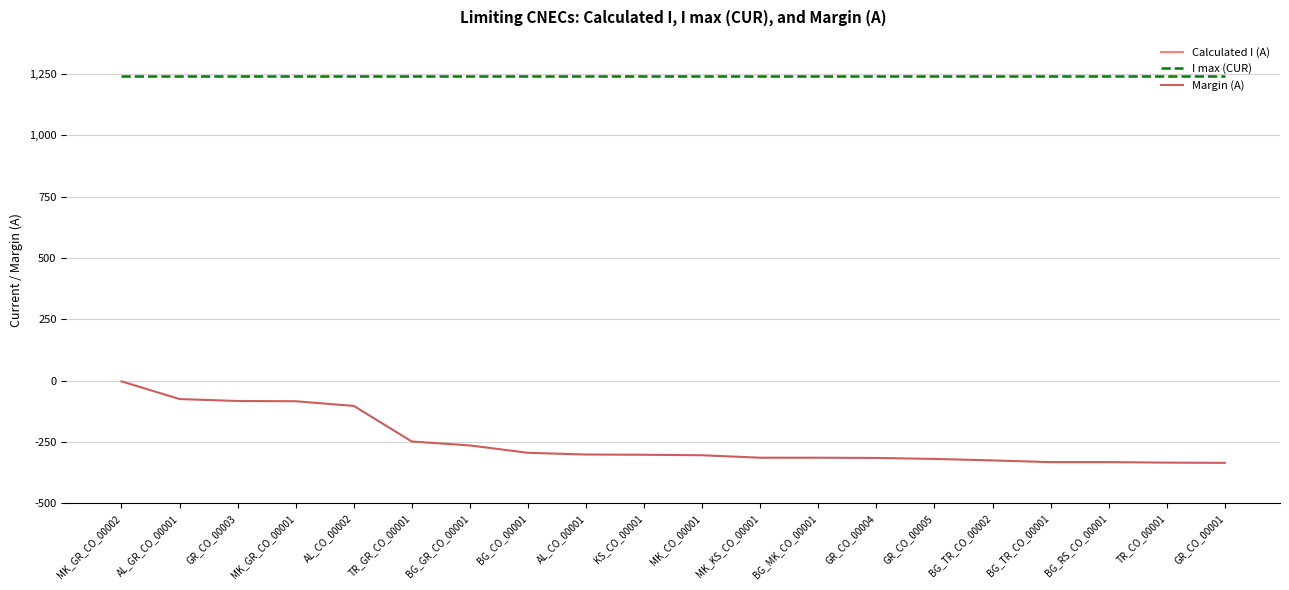

Rank the categories by I max (CUR) value from highest to lowest.

MK_GR_CO_00002, AL_GR_CO_00001, GR_CO_00003, MK_GR_CO_00001, AL_CO_00002, TR_GR_CO_00001, BG_GR_CO_00001, BG_CO_00001, AL_CO_00001, KS_CO_00001, MK_CO_00001, MK_KS_CO_00001, BG_MK_CO_00001, GR_CO_00004, GR_CO_00005, BG_TR_CO_00002, BG_TR_CO_00001, BG_RS_CO_00001, TR_CO_00001, GR_CO_00001